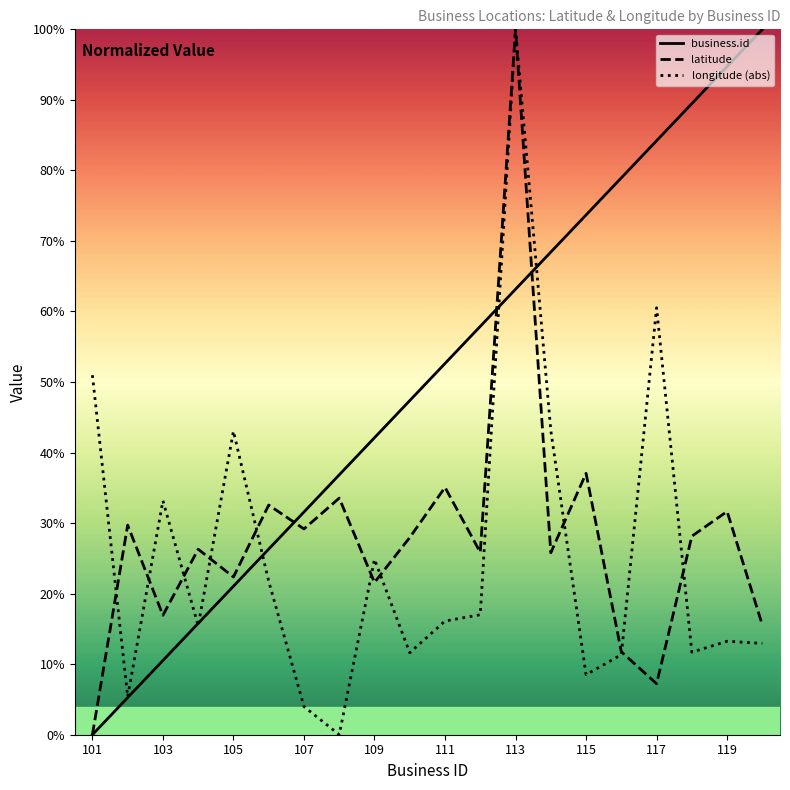

Rank the series at 117 from lowest to highest value.

latitude, longitude (abs), business.id